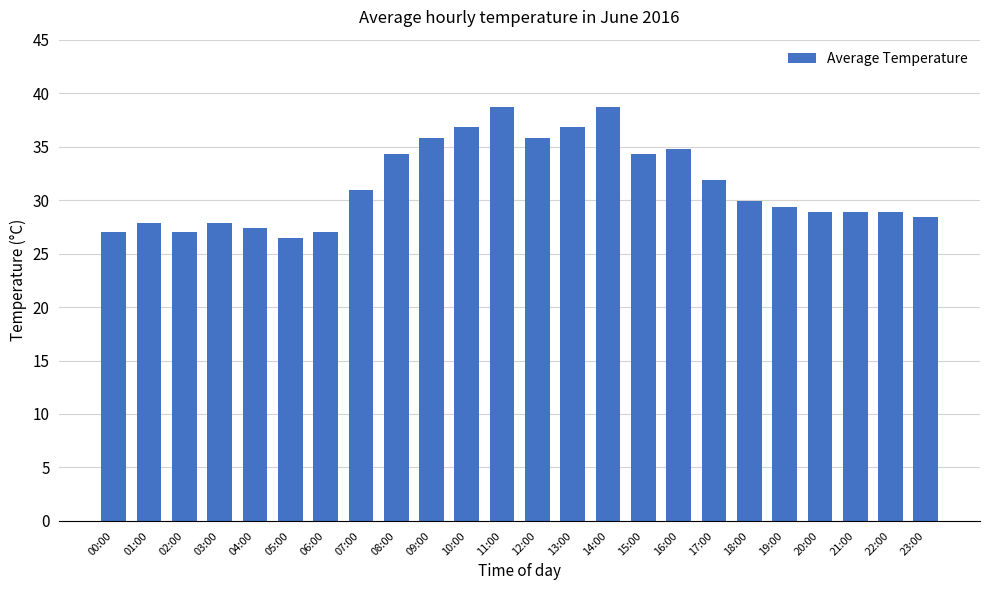

What is the greatest value displayed?

38.7